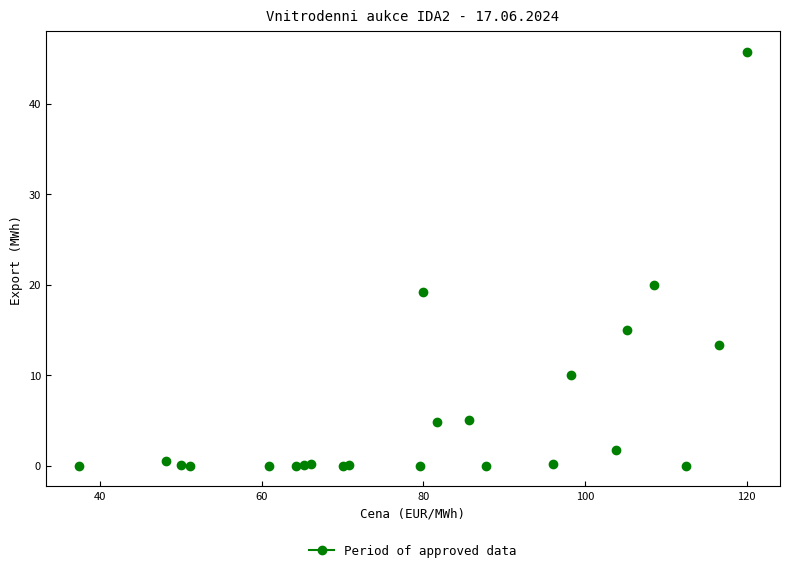

What Y value in the scatter plot is closest to 22?

20.0